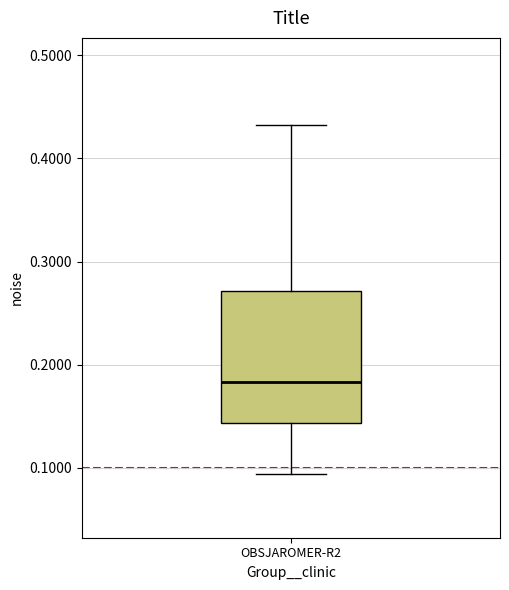

Read this box plot against the y-axis: the position of the median line, the range covered by the box, and the ends of both whiskers. The values are not printed on the chart, so give them approximately, as read against the axis.

median 0.18, box 0.14 to 0.27, whiskers 0.09 to 0.43